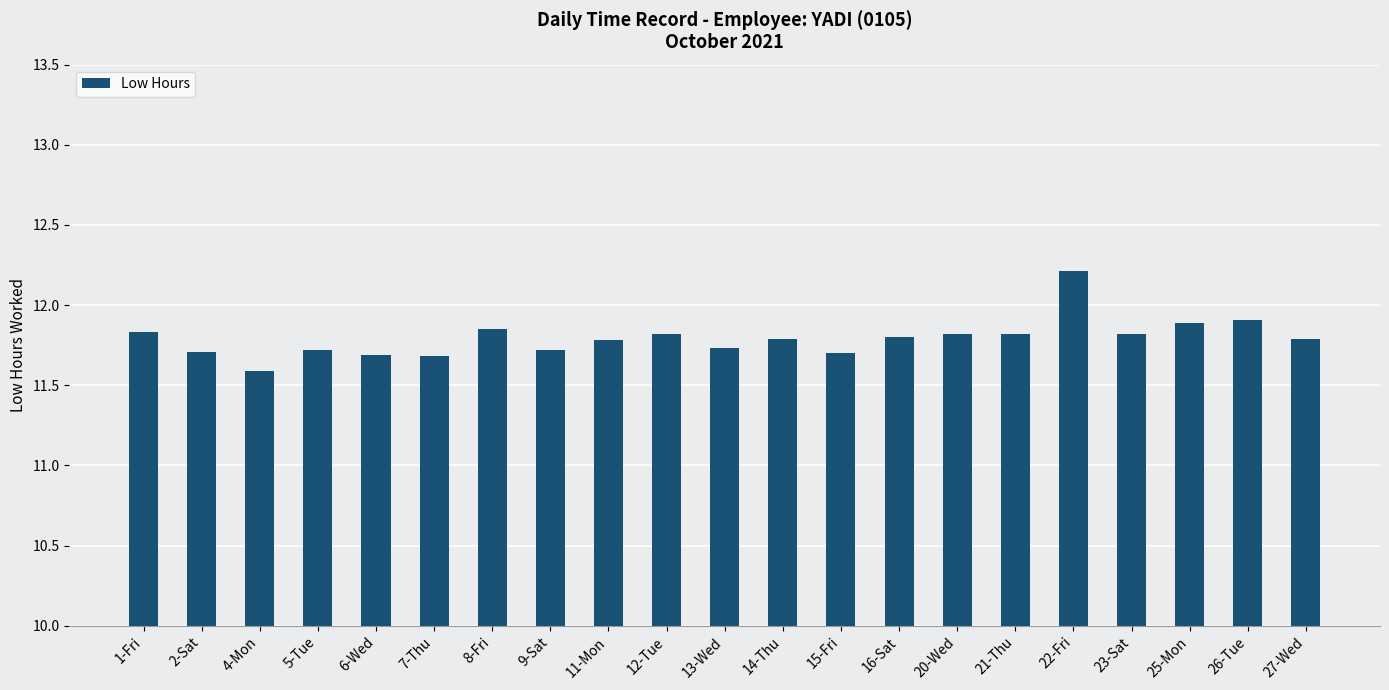

What is the label of the 8th bar from the right?

16-Sat